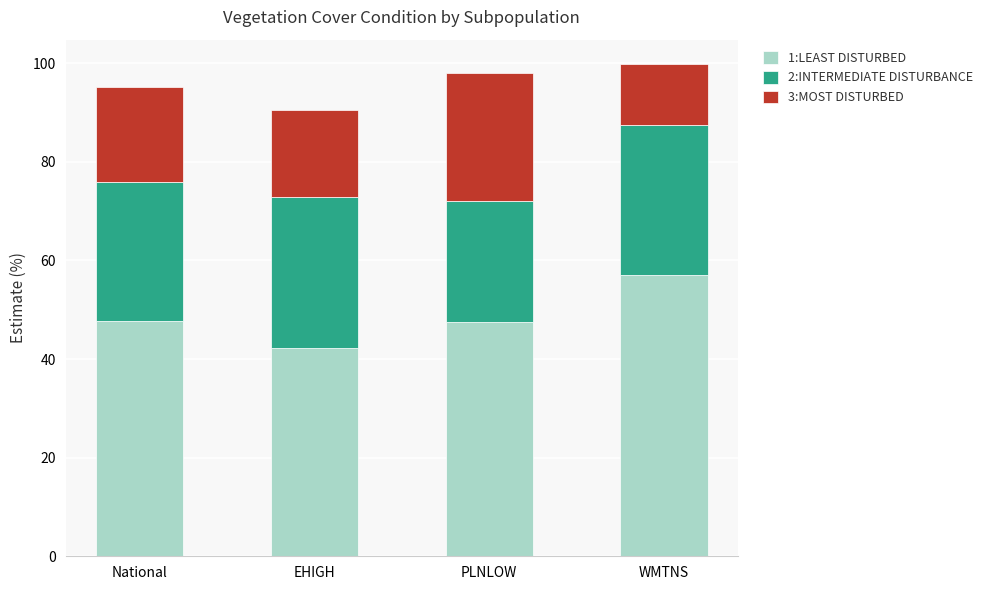

How many series are shown in this chart?

3